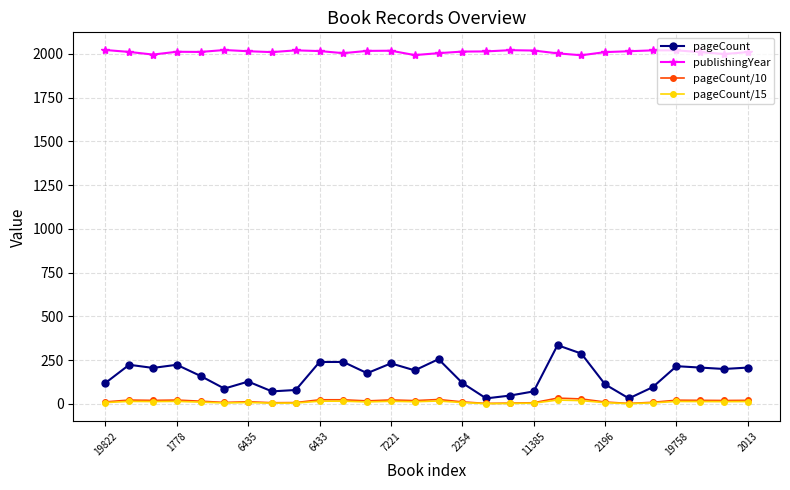

How many values in the pageCount/10 series are below 19?

14